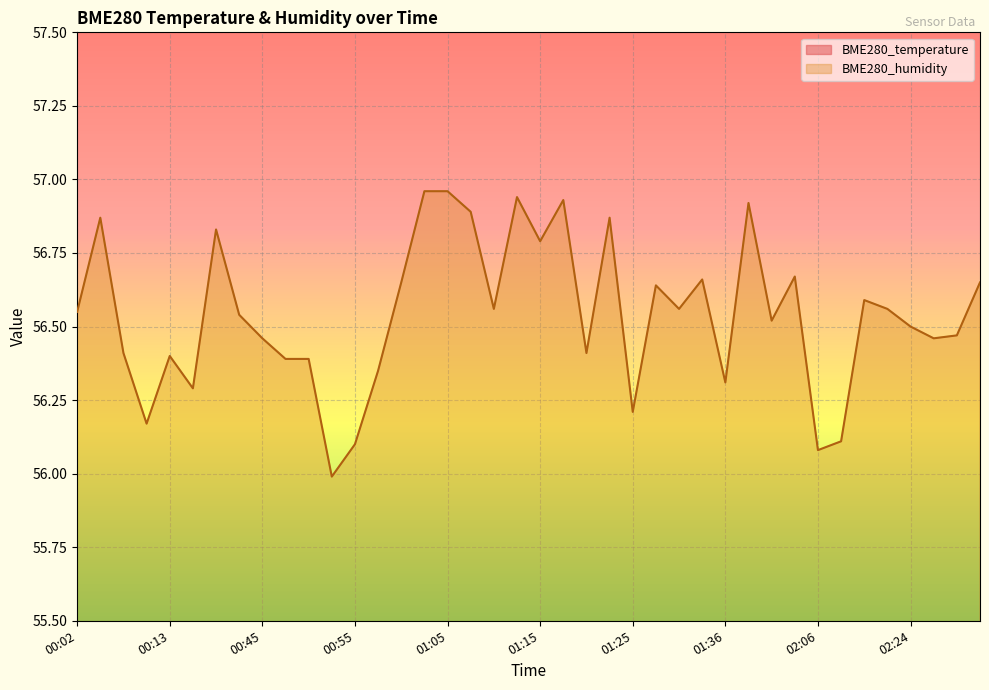

What is the total value across all series at 01:58?

74.9